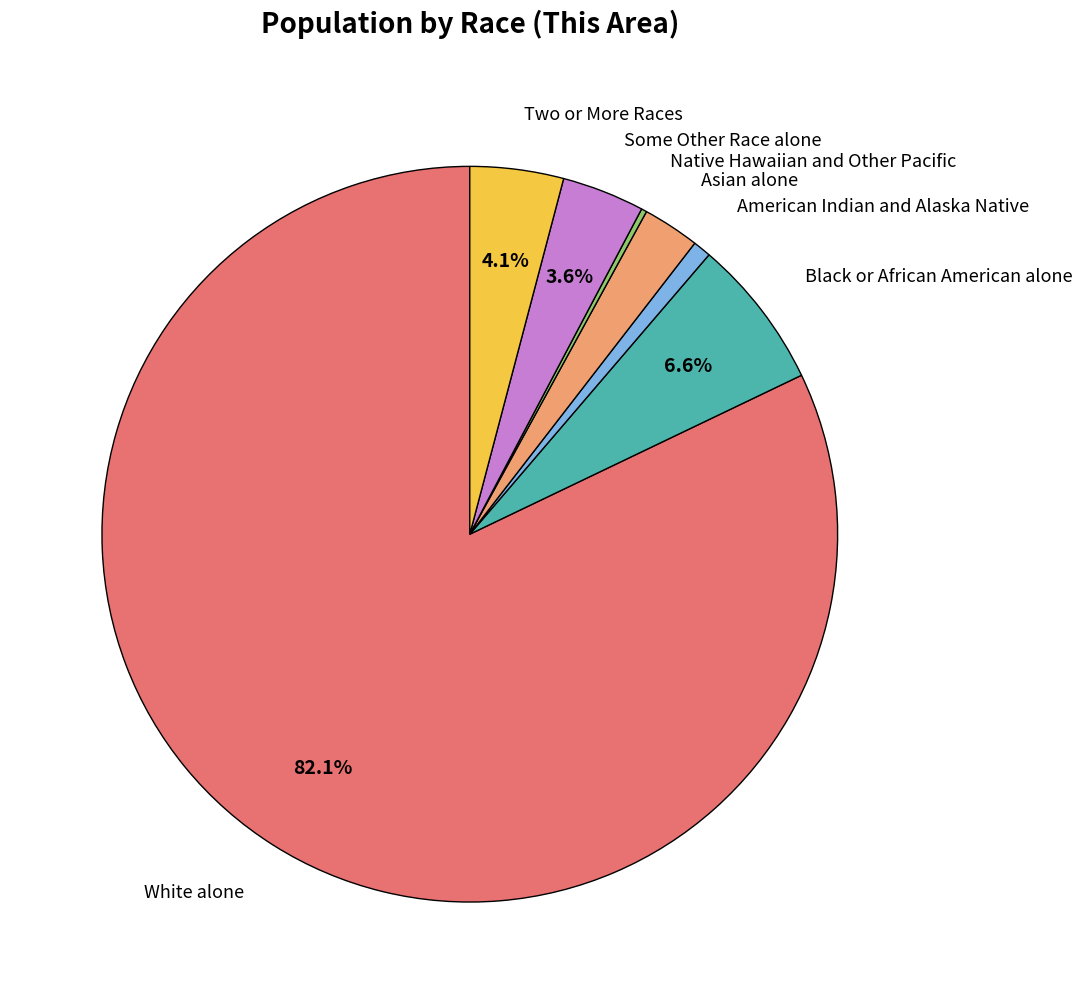

Does any single category account for the majority?

Yes